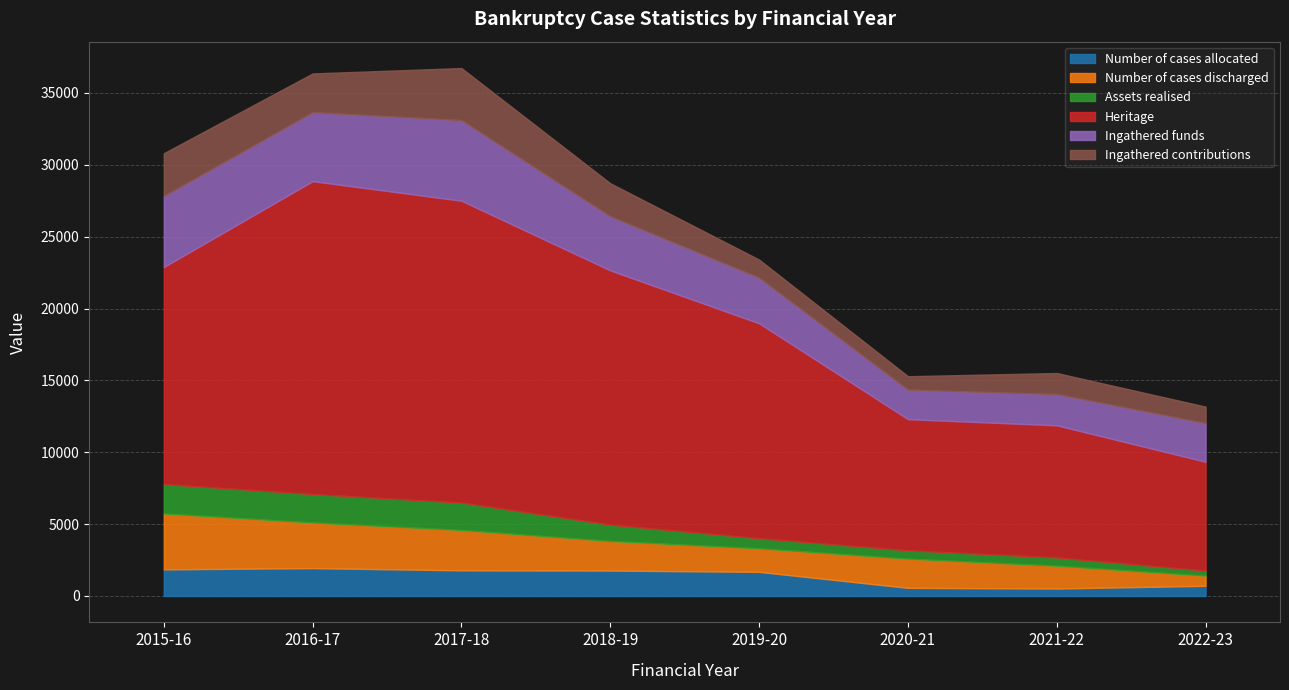

At which category is the sum across all series the highest?

2017-18